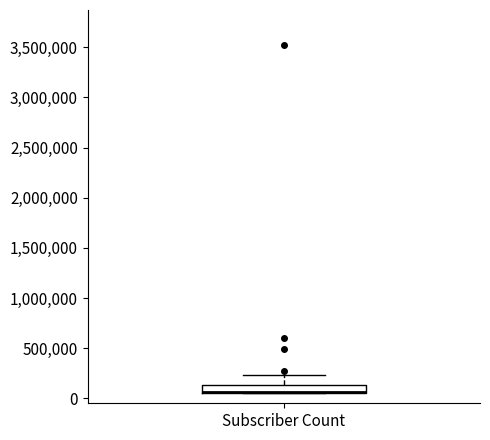

Where is the upper edge of the box for Subscriber Count on the y-axis? The values are not printed on the chart, so give them approximately, as read against the axis.

150000